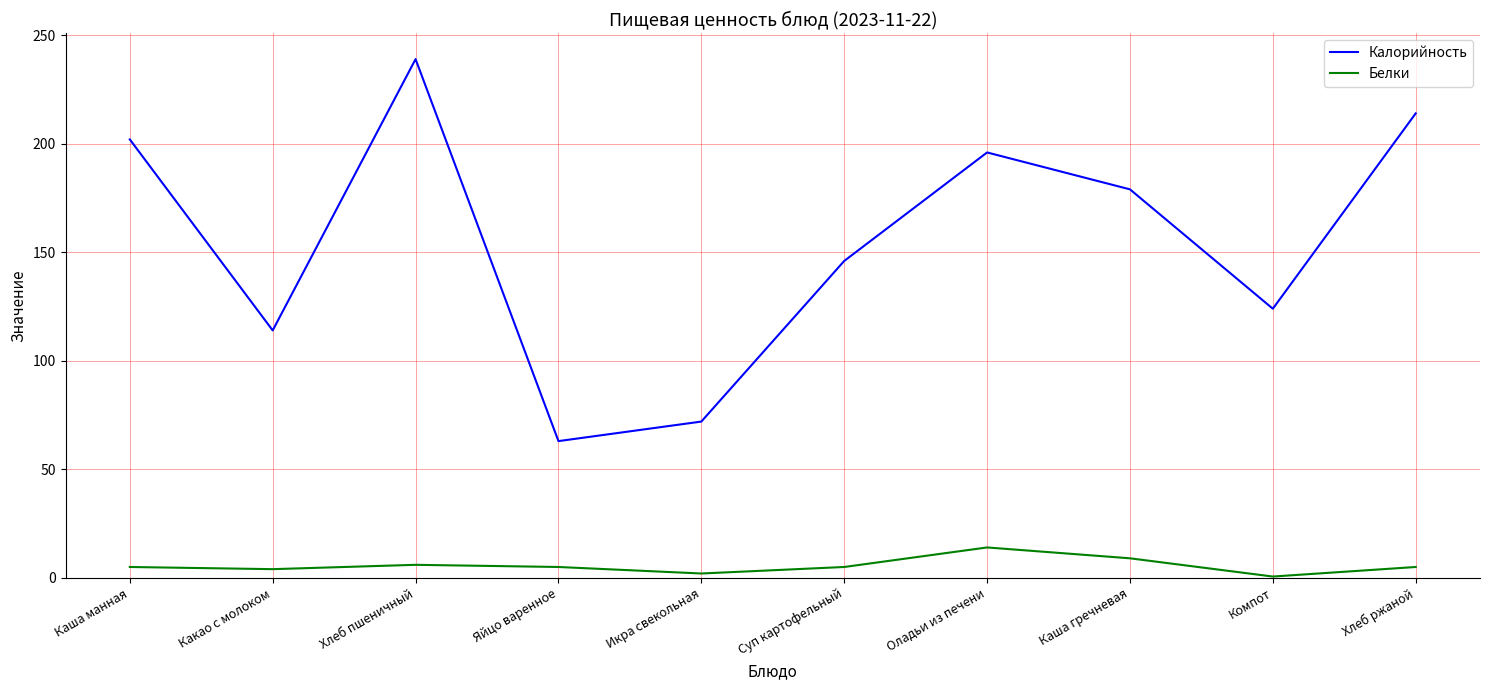

What is the highest value of the Калорийность series?

239.0